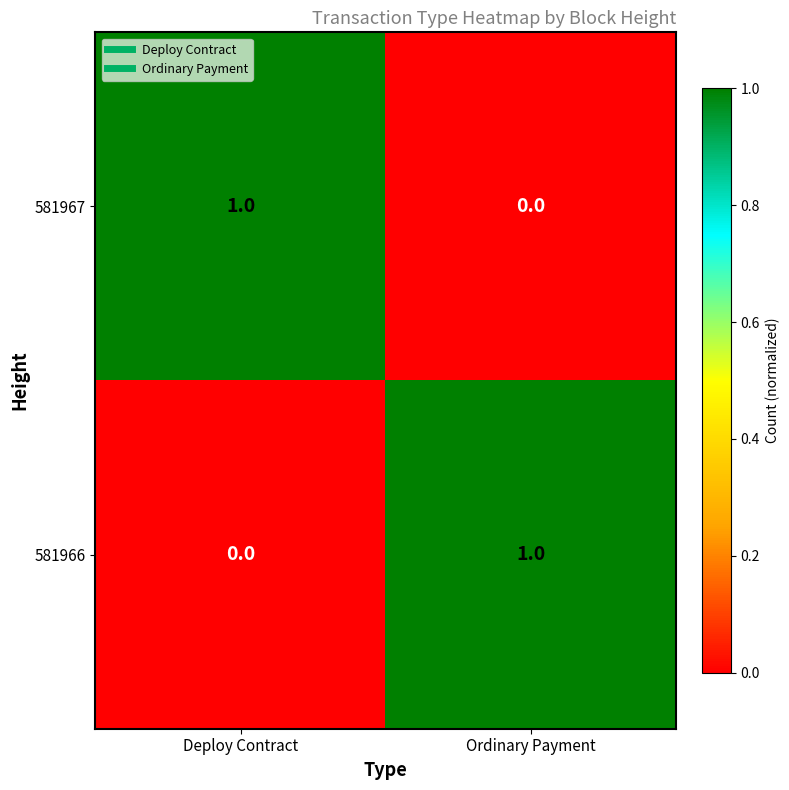

Reading left to right, what are all the values shown in this chart?

581967: 1	0
581966: 0	1